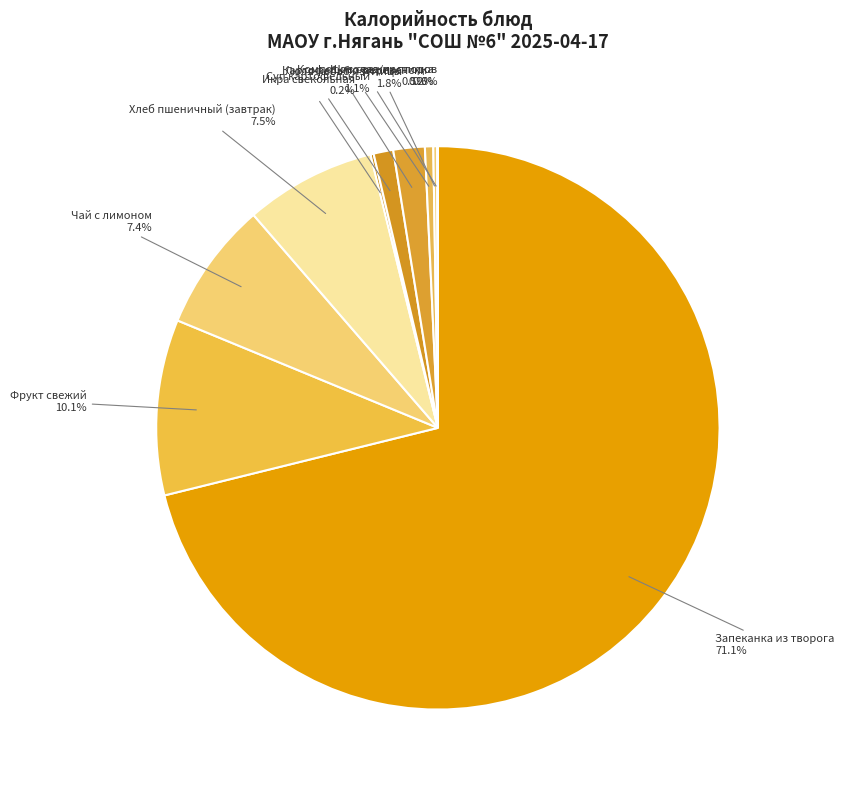

Is the sum of Хлеб пшеничный (завтрак) and Картофель по-деревенски greater than half?

No